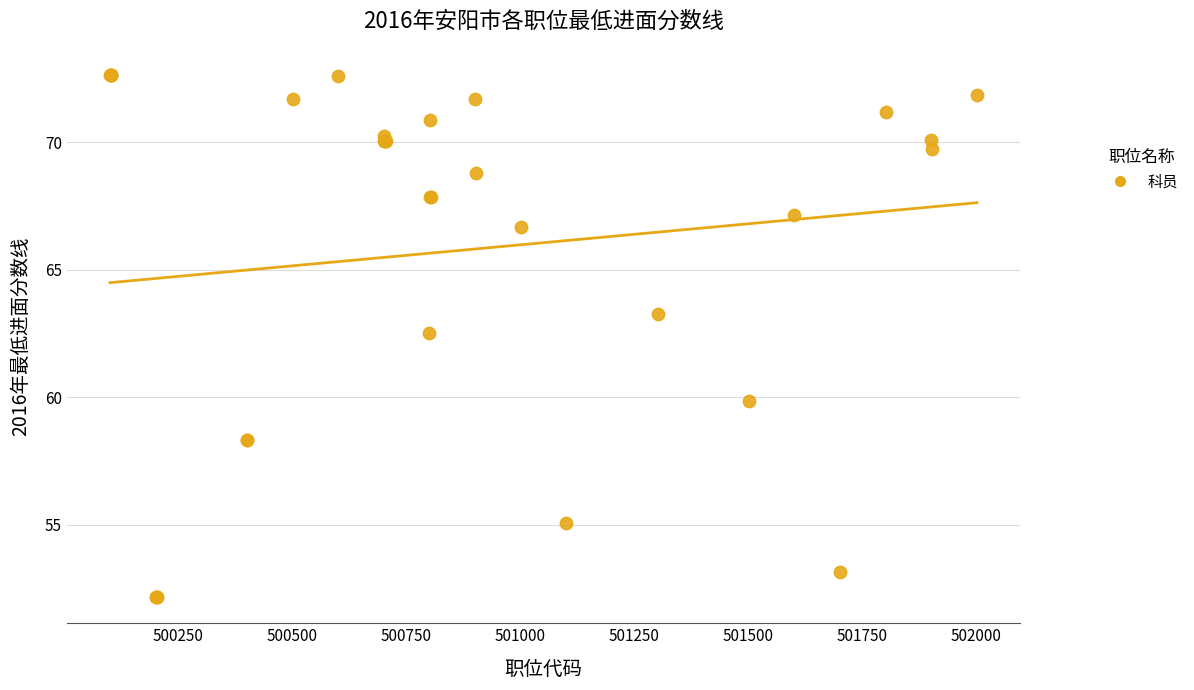

What Y value in the scatter plot is closest to 62?

62.5